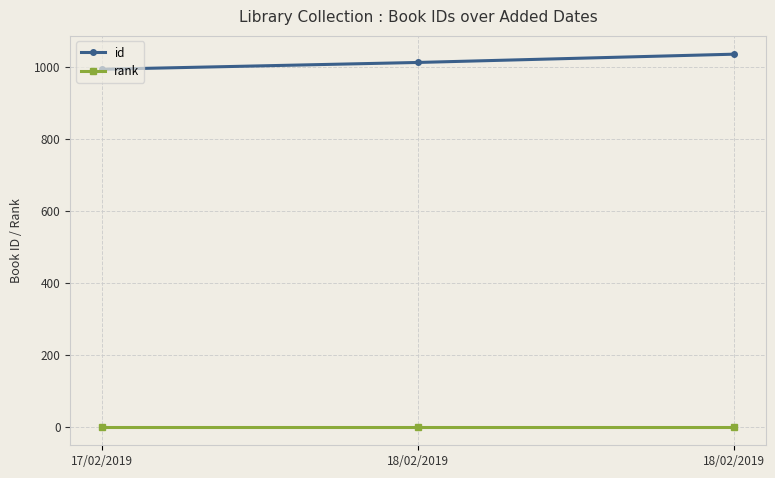

What are all the series names shown in the legend?

id, rank